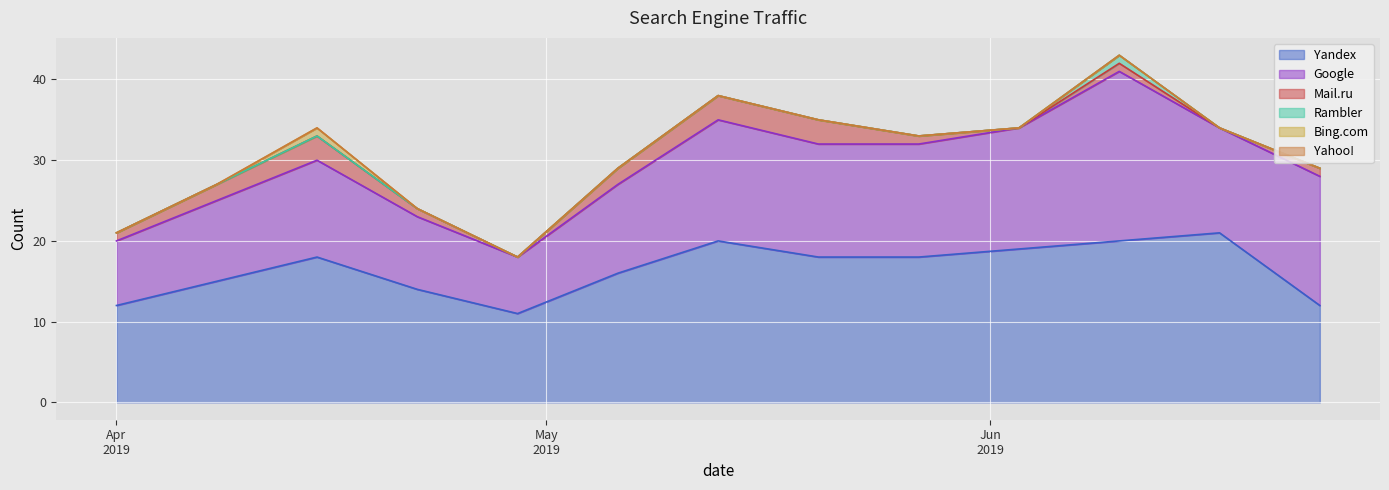

What is the total value across all series at 2019-04-29?

18